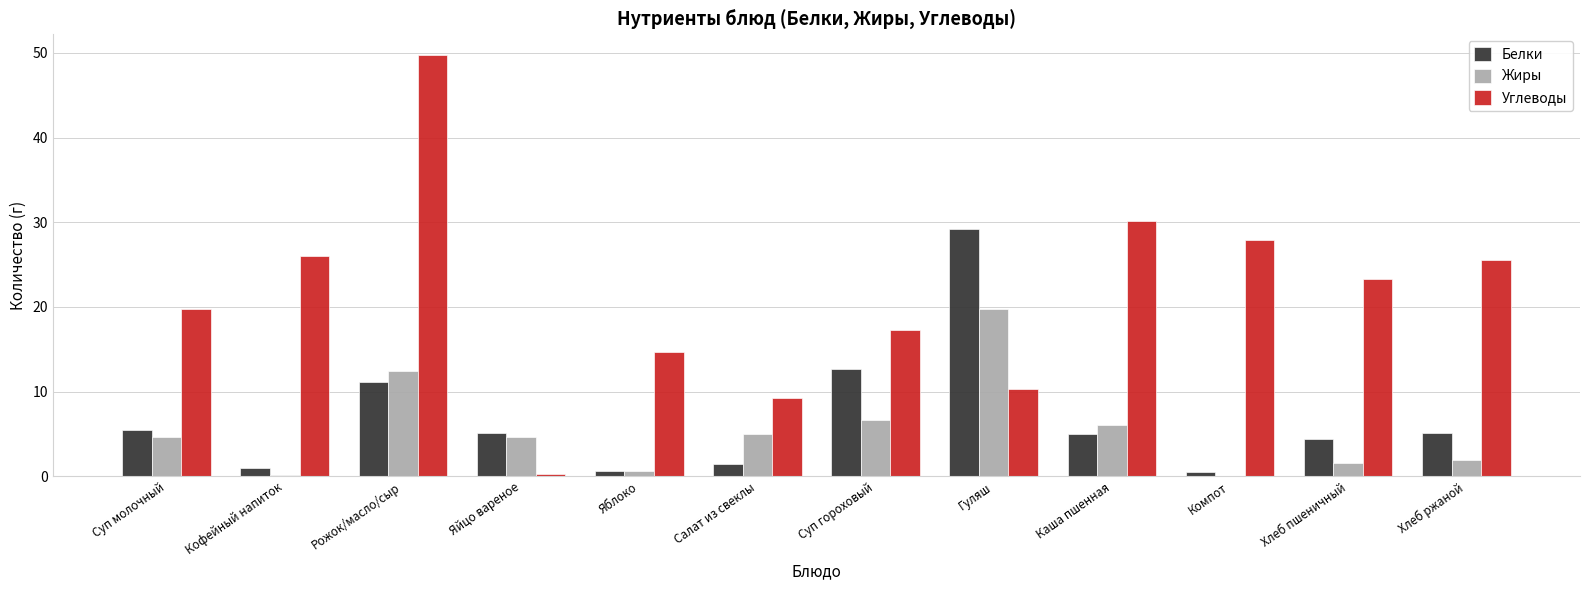

Where is Белки nearest to the value 14?

Суп гороховый